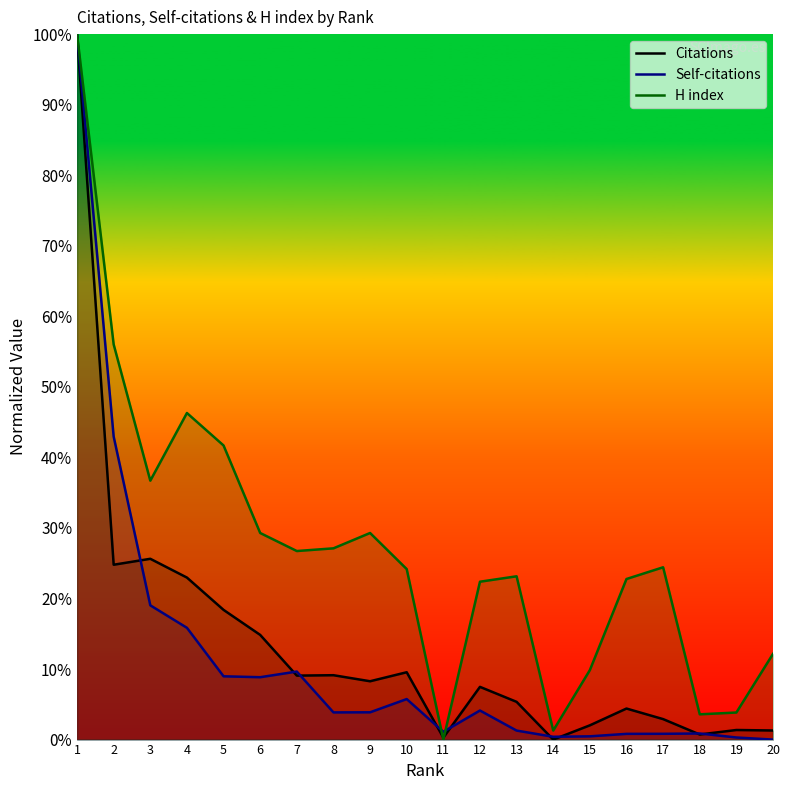

What is the total value across all series at 16?

28.0